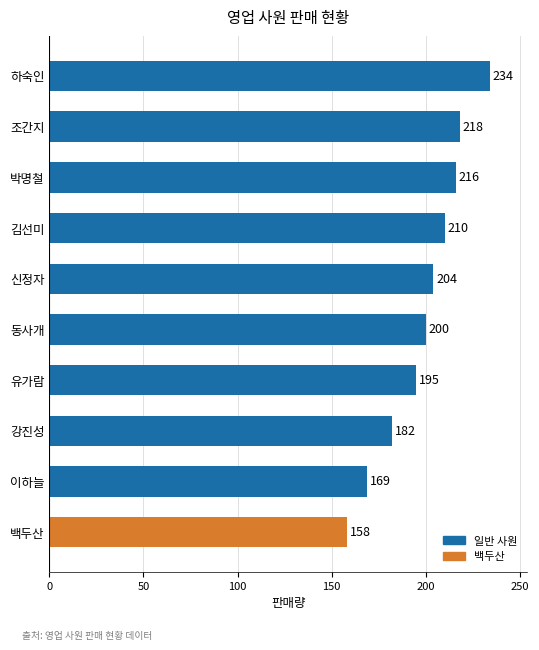

Read the value at 박명철, to the nearest 5.

215